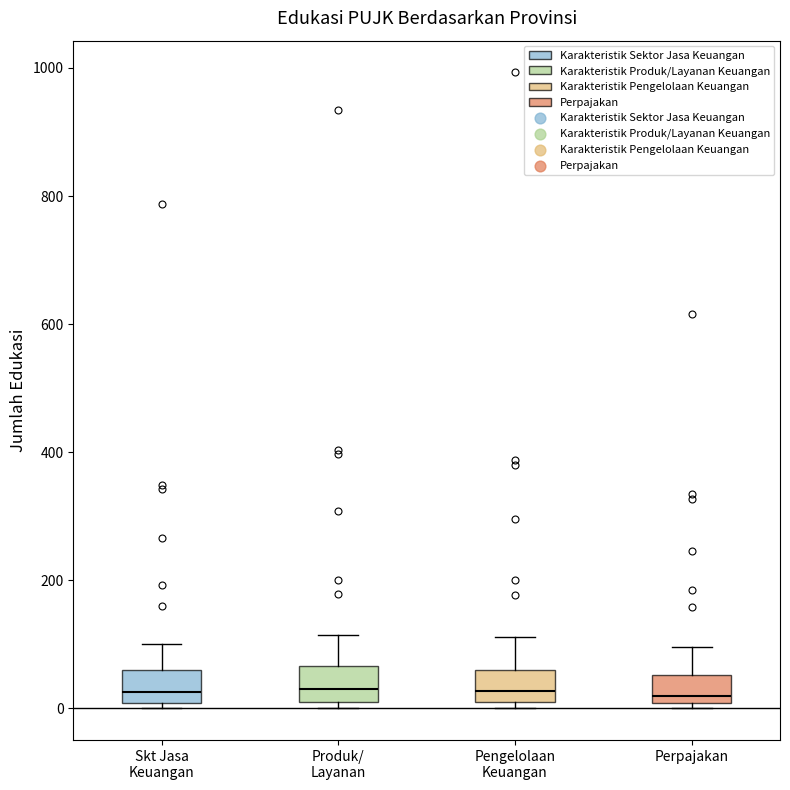

Where is the lower edge of the box for Produk/ Layanan on the y-axis? The values are not printed on the chart, so give them approximately, as read against the axis.

20